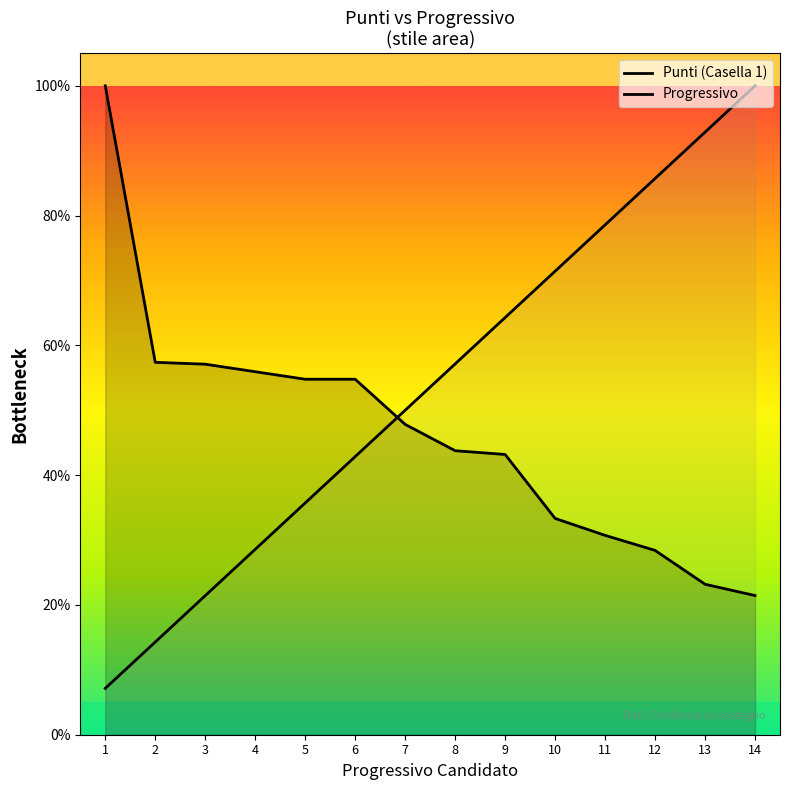

Does the chart have visible grid lines?

No